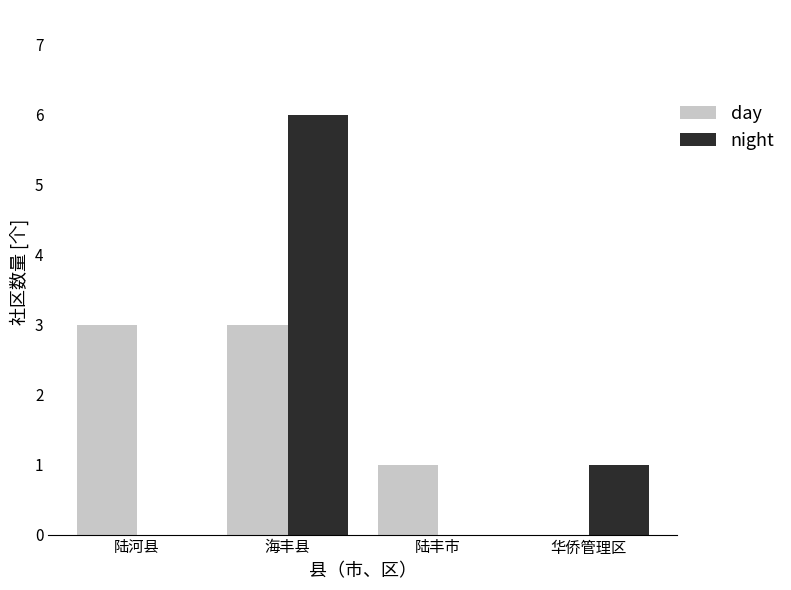

The night series shows 0 at 陆河县. True or false?

True